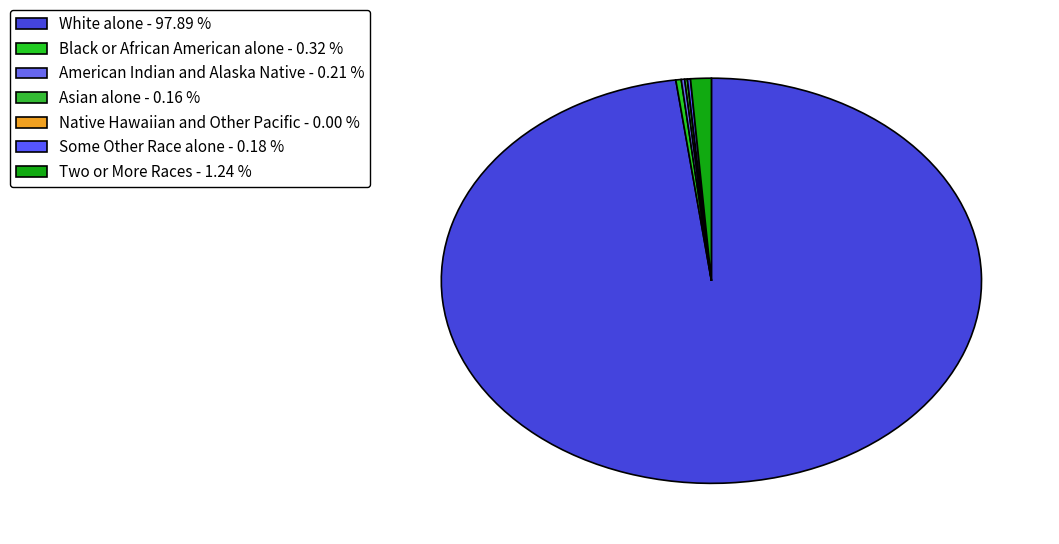

Approximately how many times larger is the value at Asian alone compared to Some Other Race alone?

0.9